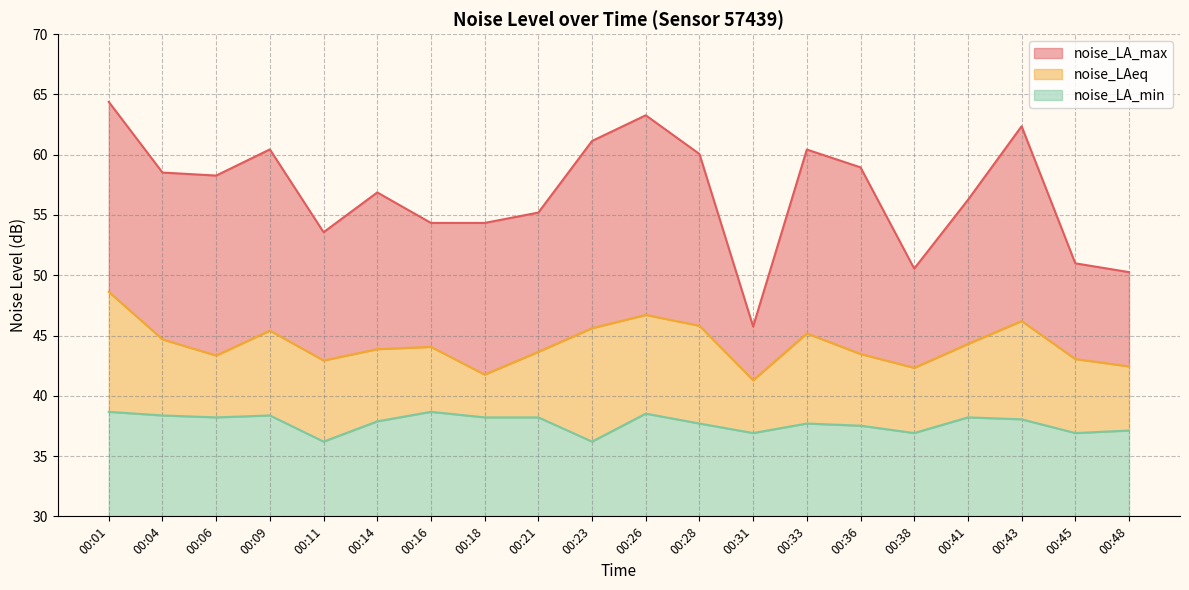

Which series changed the most between 00:11 and 00:21?

noise_LA_min